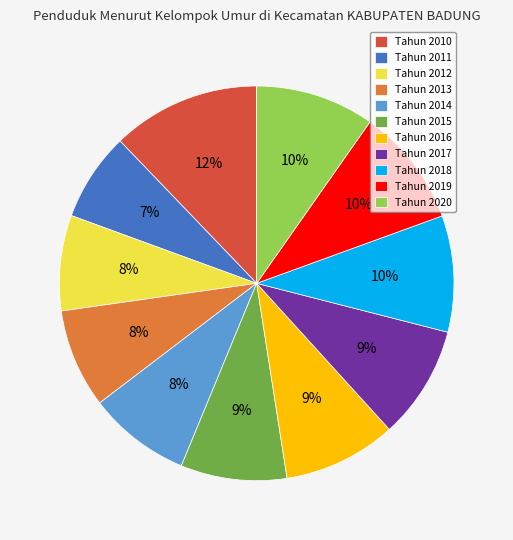

What is the largest slice in the pie chart?

Tahun 2010